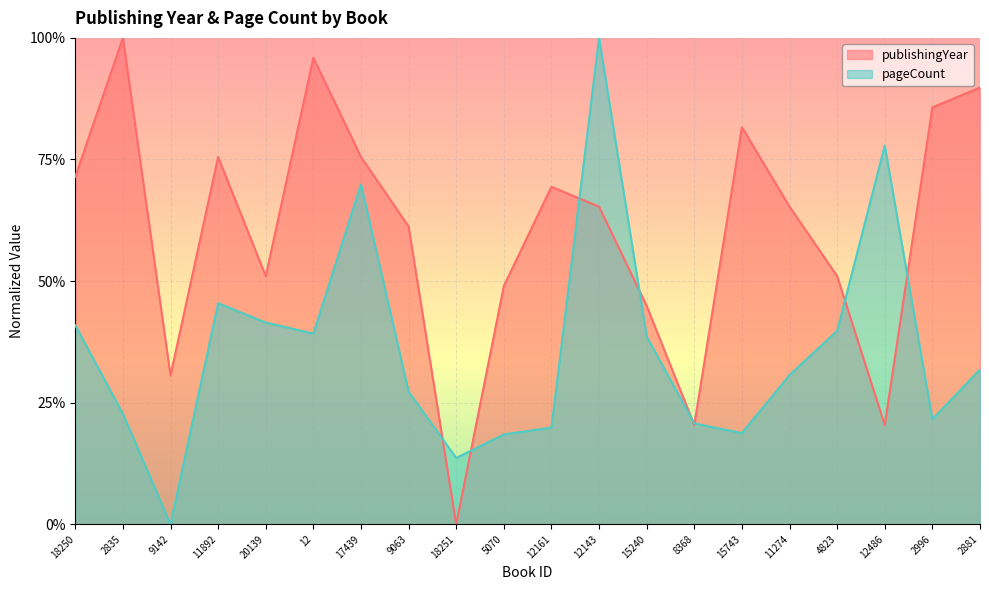

What is the difference between the maximum and minimum values in the publishingYear series?

1.0